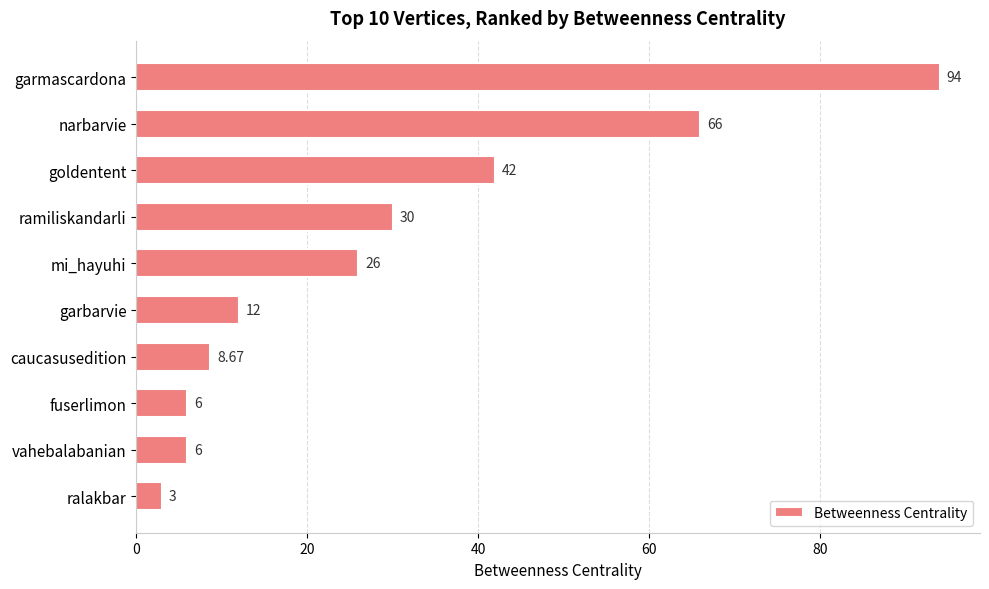

What is the label of the 9th bar from the bottom?

narbarvie